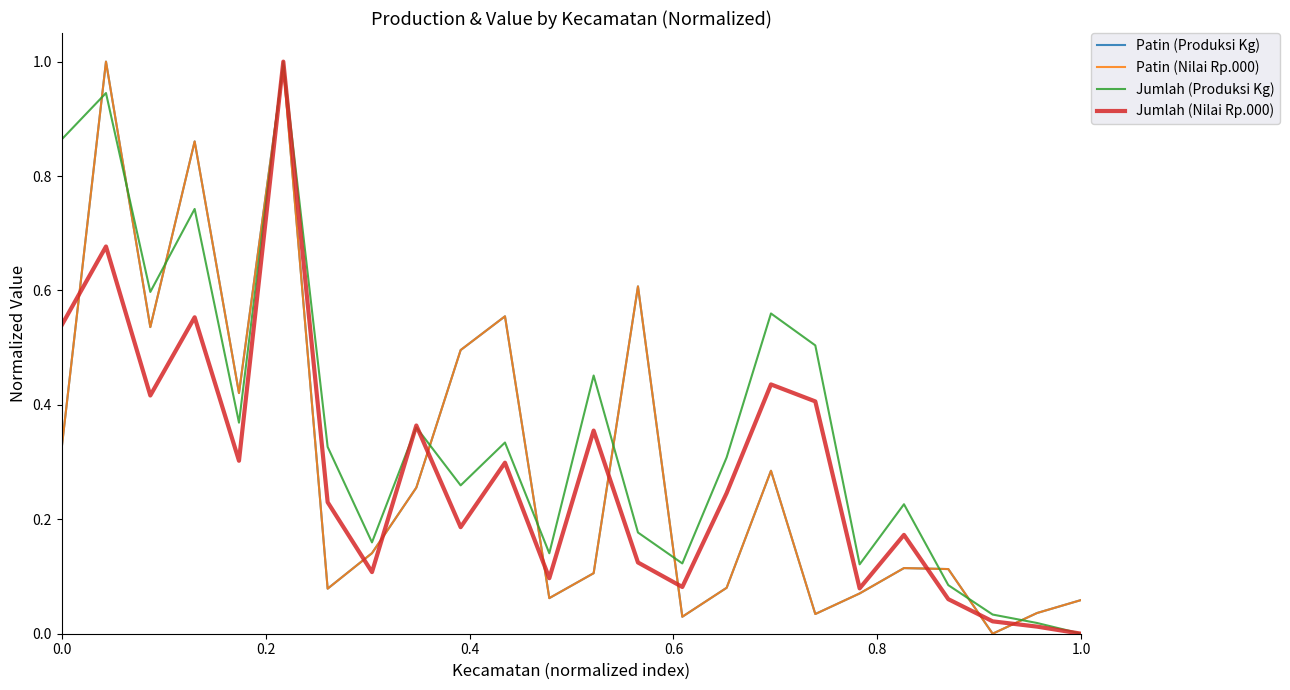

Does the chart have visible grid lines?

No